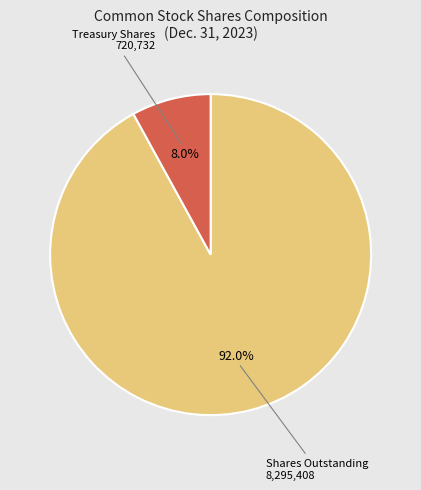

Is there any slice that represents more than half of the pie?

Yes